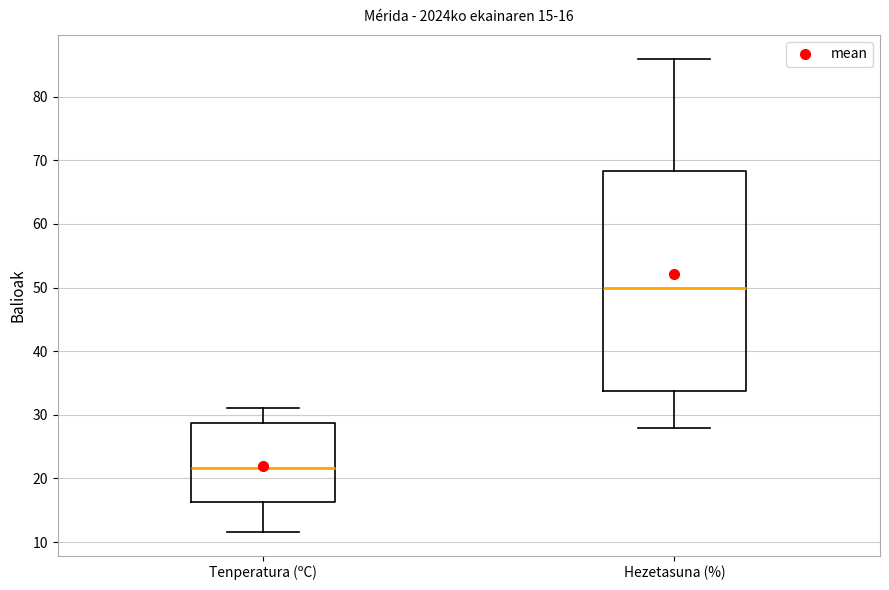

Which box has the highest median line?

Hezetasuna (%)